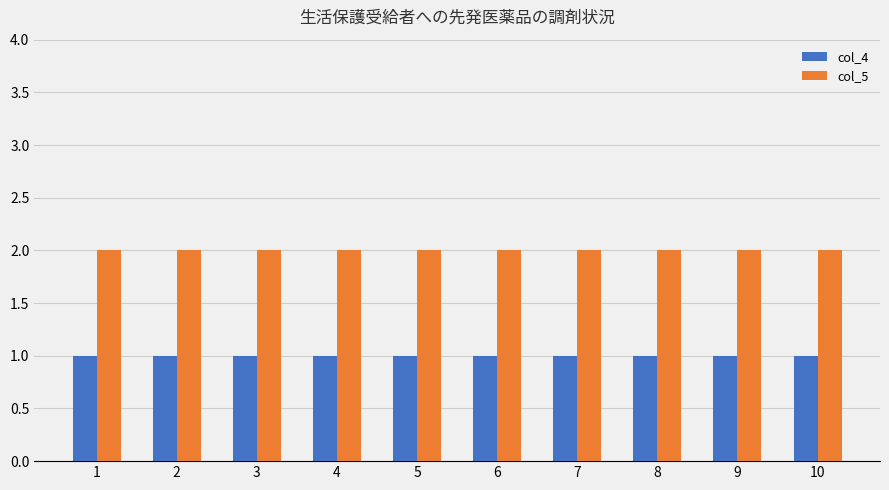

At 1, list the series in order from largest to smallest.

col_5, col_4